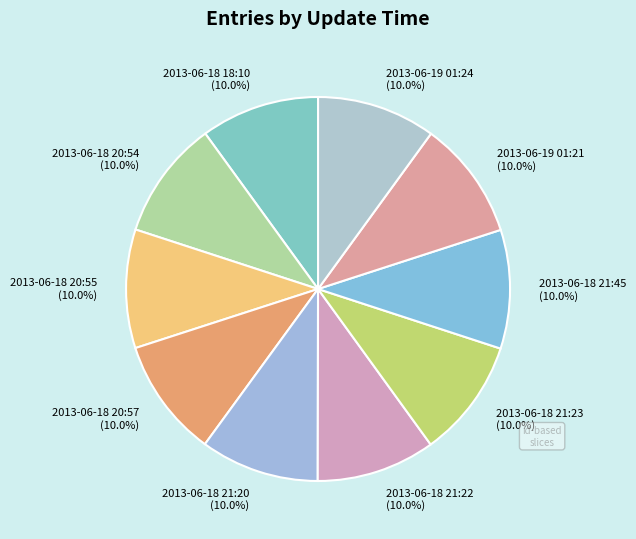

How many segments does this pie chart have?

10